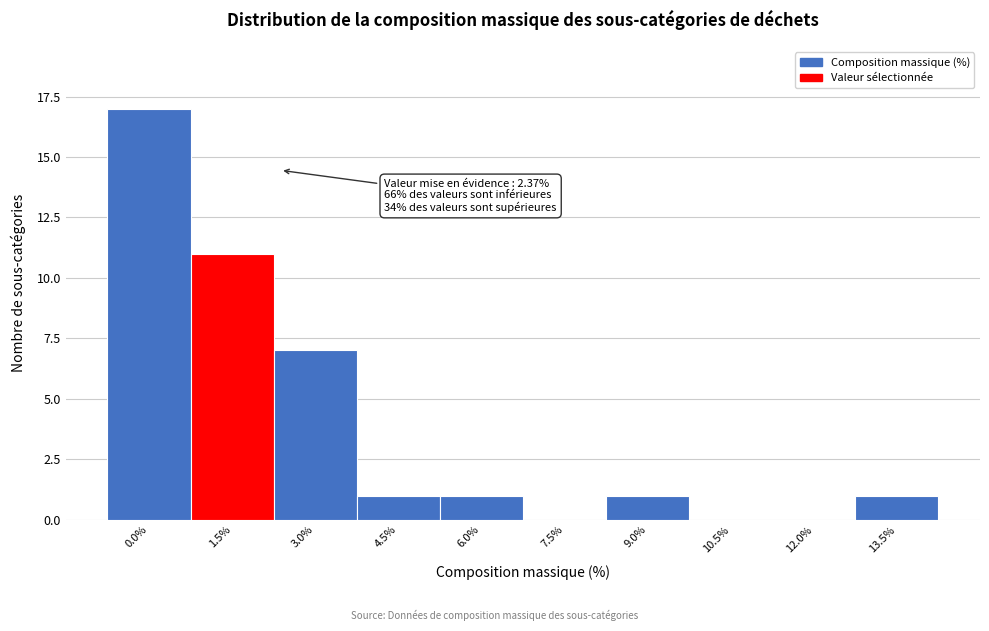

Reading left to right, transcribe all the data shown in this chart.

0.0%=17	1.5%=11	3.0%=7	4.5%=1	6.0%=1	7.5%=0	9.0%=1	10.5%=0	12.0%=0	13.5%=1